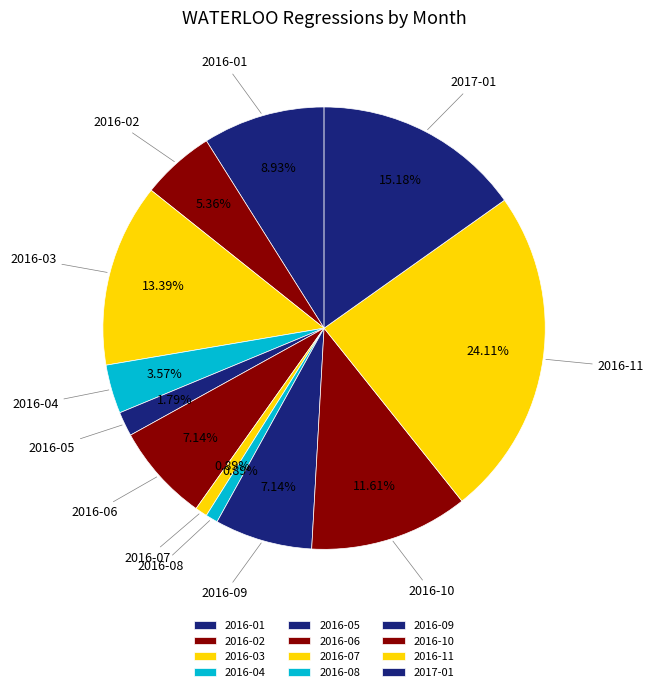

What is the ratio of the value at 2017-01 to the value at 2016-02?

2.8